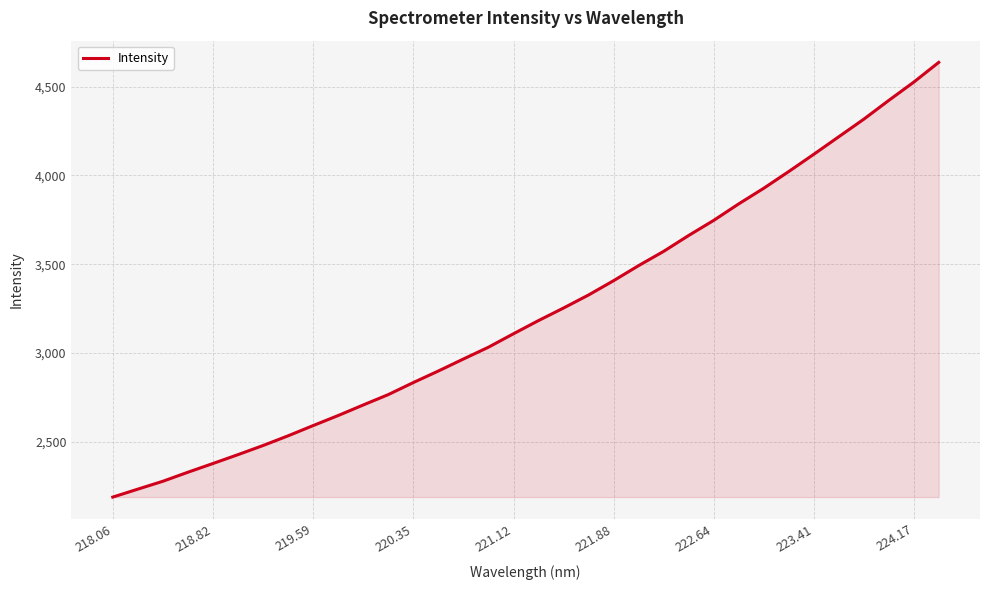

What is the maximum value shown in the chart?

4636.2